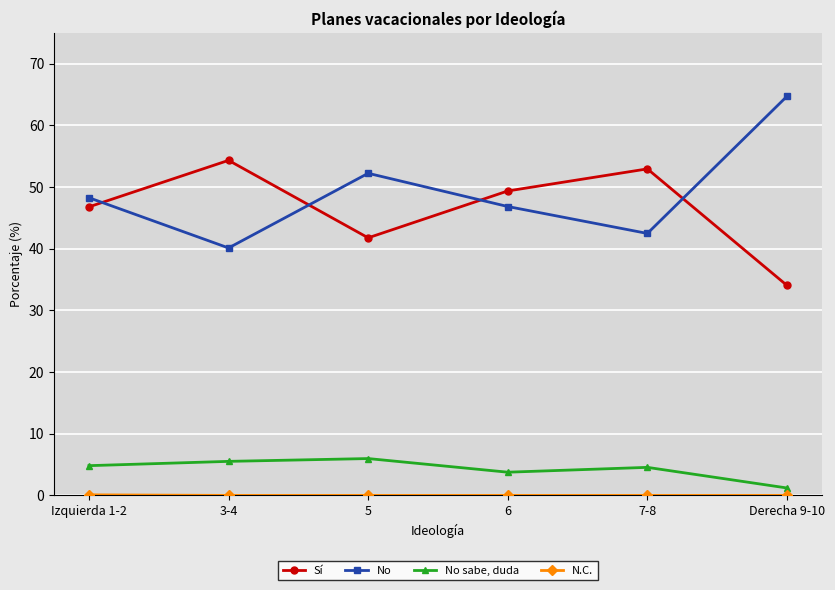

True or false: No and No sabe, duda intersect in this chart.

False